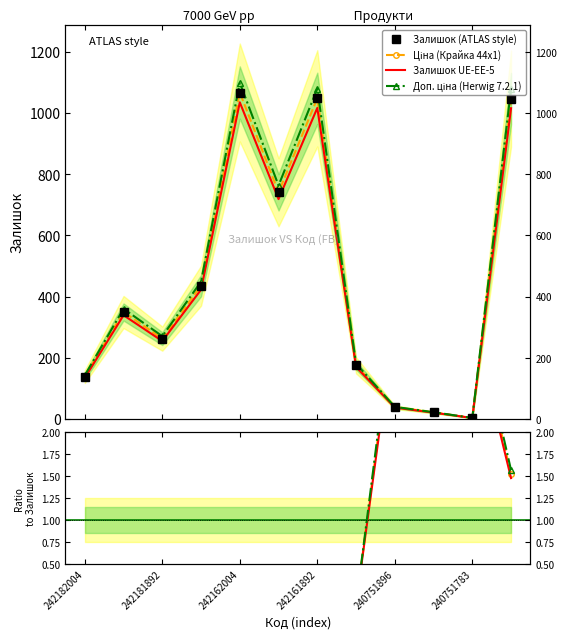

True or false: Ціна / Доп. ціна has more than 2 interior local peaks.

False